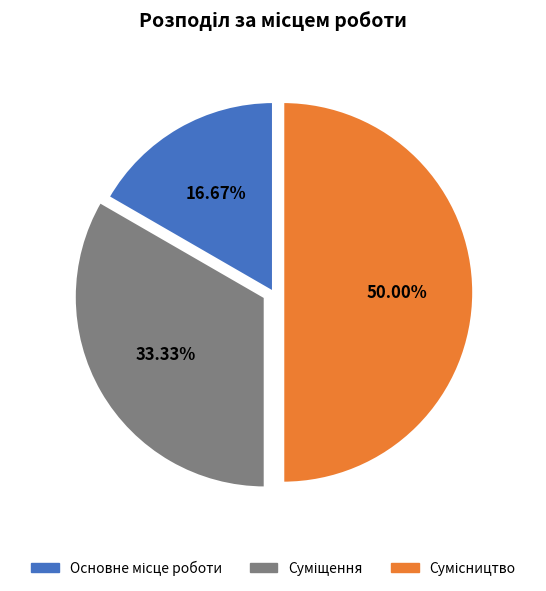

To the nearest percent, what percentage of the pie is Сумісництво?

50%